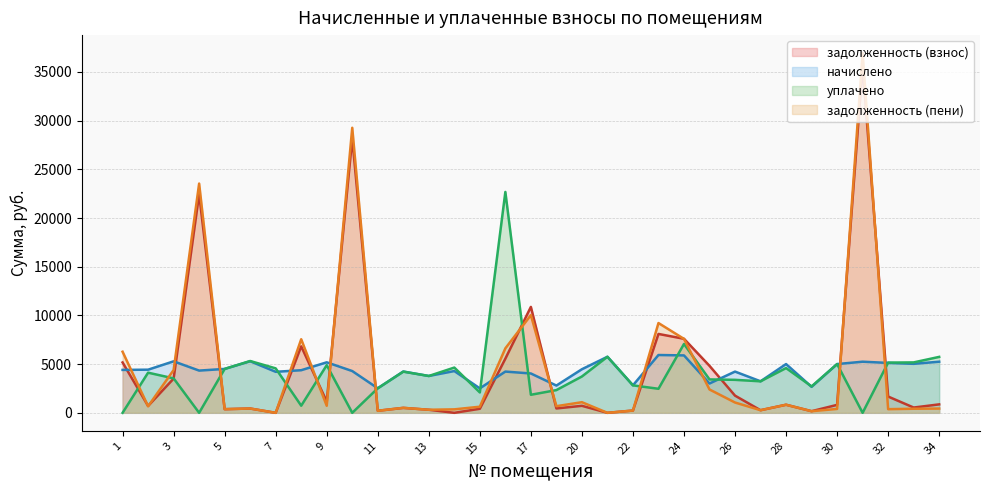

At how many categories does at least one series exceed 31161?

1